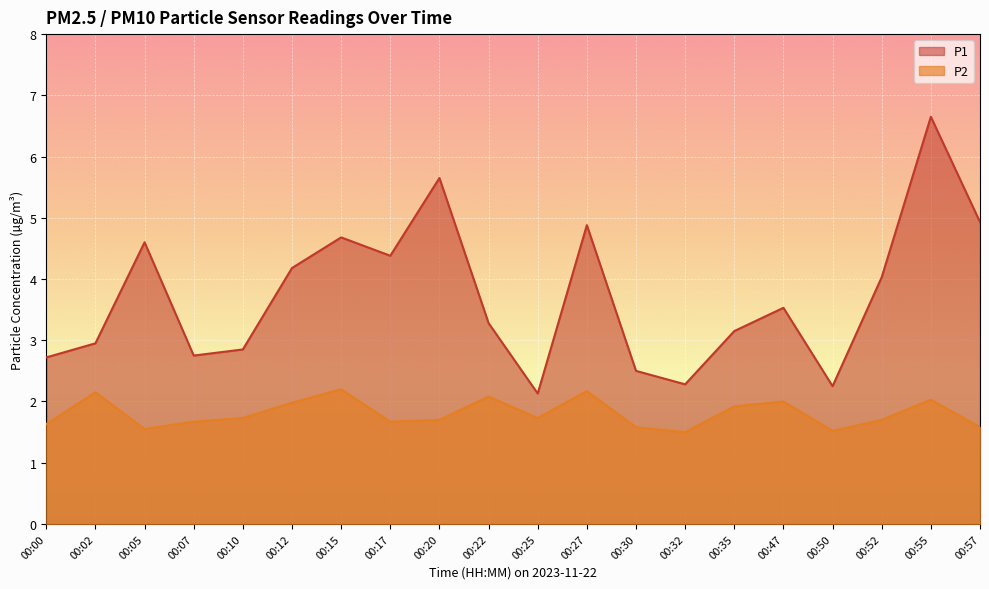

True or false: P2 and P1 cross at least once.

False